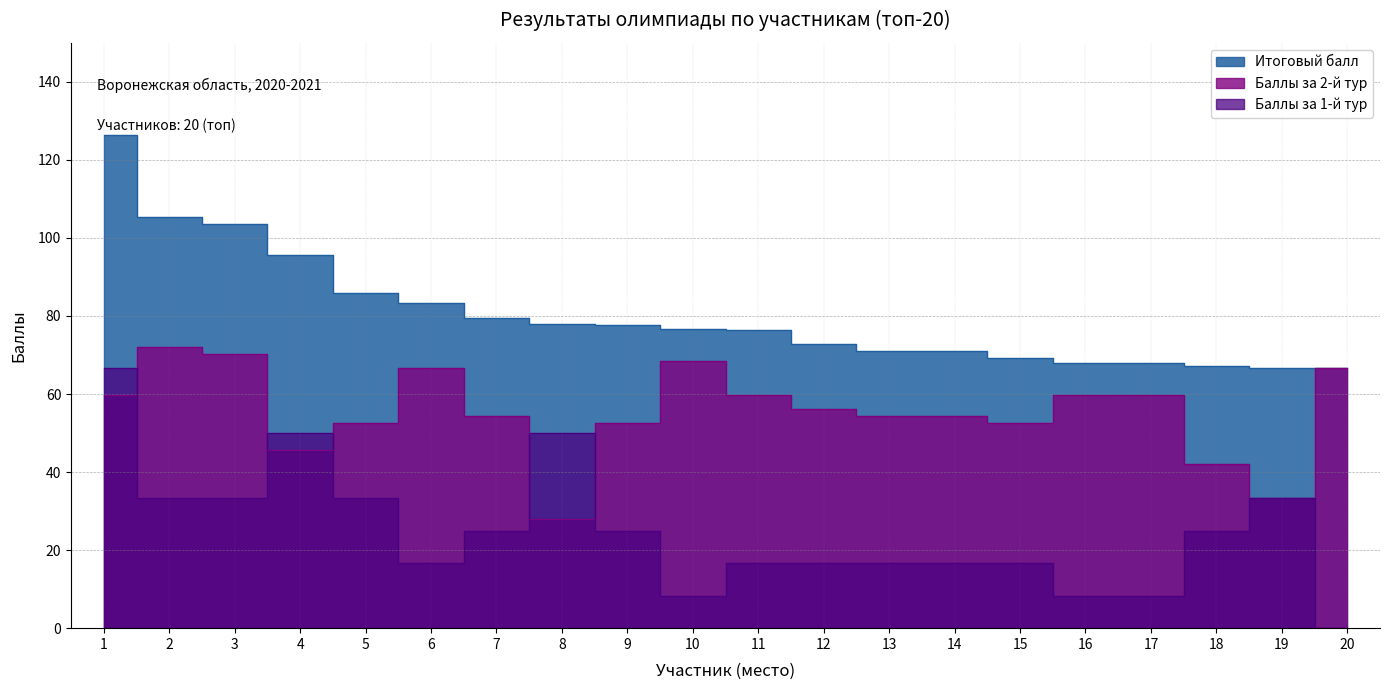

Reading left to right, list all the values displayed in this chart.

Итоговый балл: 126.3	105.3	103.5	95.6	86.0	83.3	79.4	78.1	77.6	76.8	76.3	72.8	71.0	71.0	69.3	68.0	68.0	67.1	66.7	66.7
Баллы за 1-й тур: 66.7	33.3	33.3	50.0	33.3	16.7	25.0	50.0	25.0	8.3	16.7	16.7	16.7	16.7	16.7	8.3	8.3	25.0	33.3	0.0
Баллы за 2-й тур: 59.6	71.9	70.2	45.6	52.6	66.7	54.4	28.1	52.6	68.4	59.6	56.1	54.4	54.4	52.6	59.6	59.6	42.1	33.3	66.7